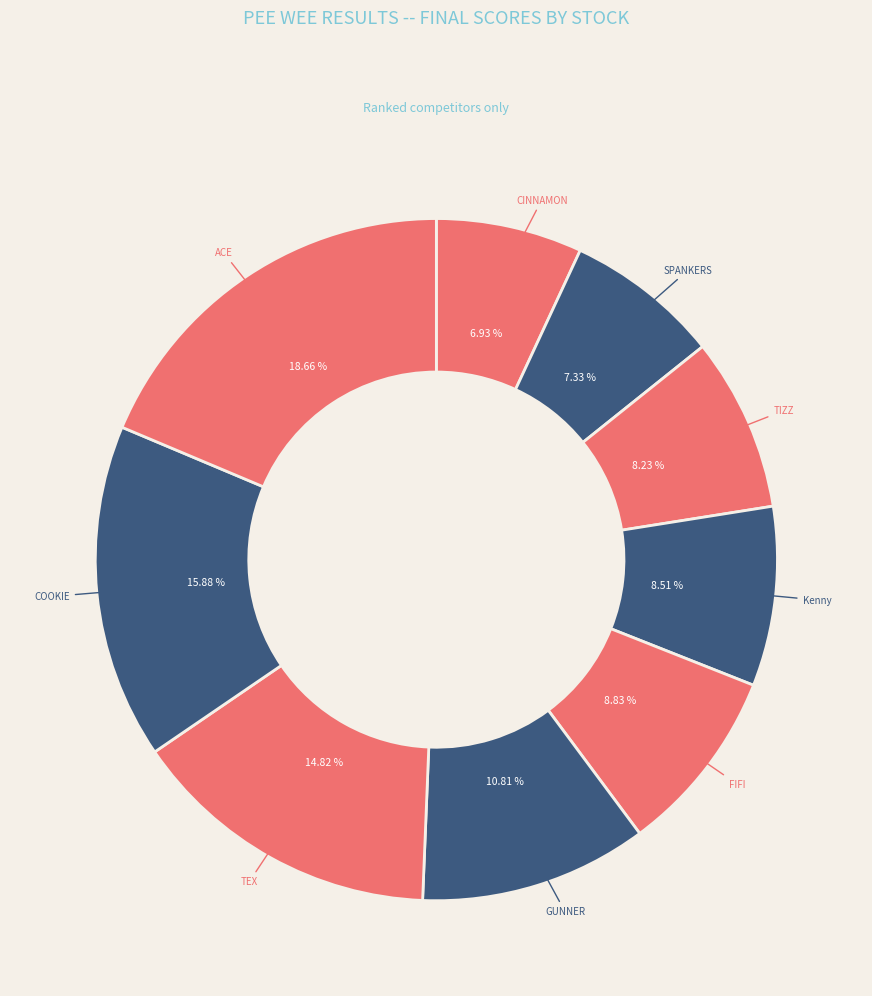

To the nearest percent, what is the difference between the largest and smallest slice percentages?

12%